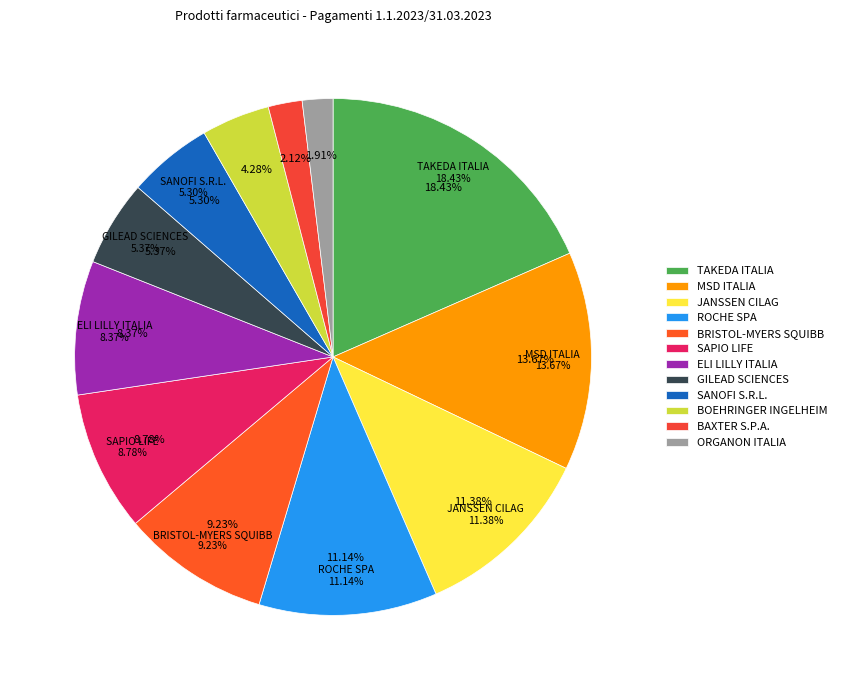

To the nearest percent, what portion does ORGANON ITALIA S.R.L. represent?

2%